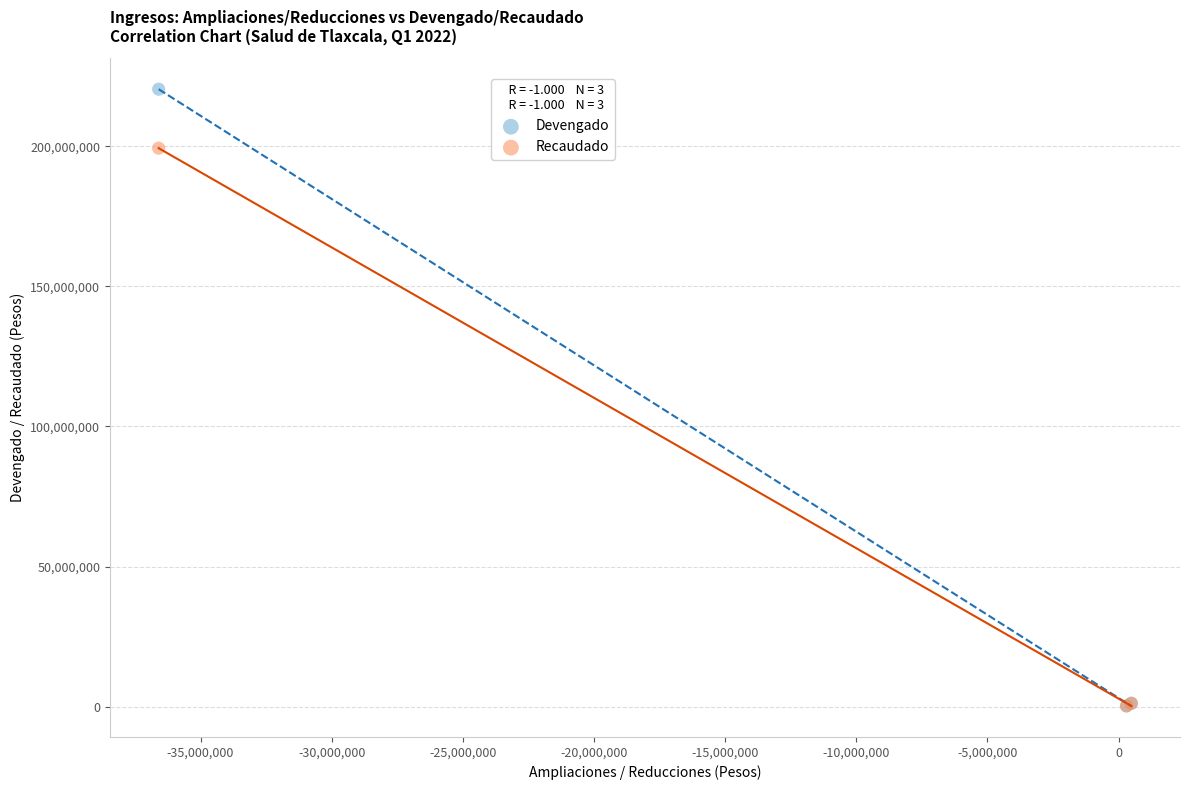

Which series has the largest Y range (max minus min)?

Devengado